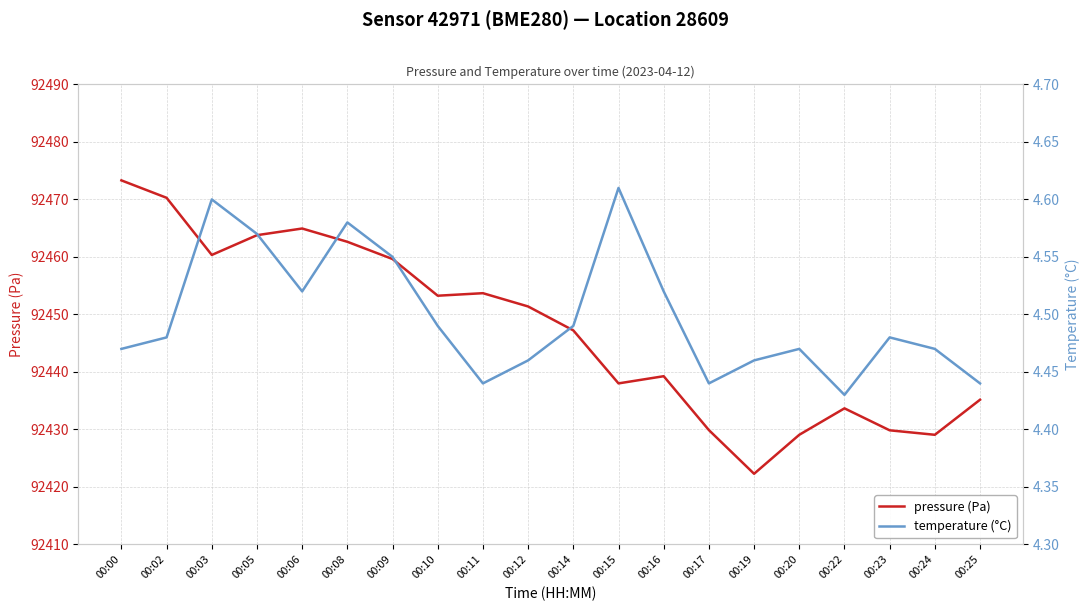

Between 00:06 and 00:25, which is larger?

00:06